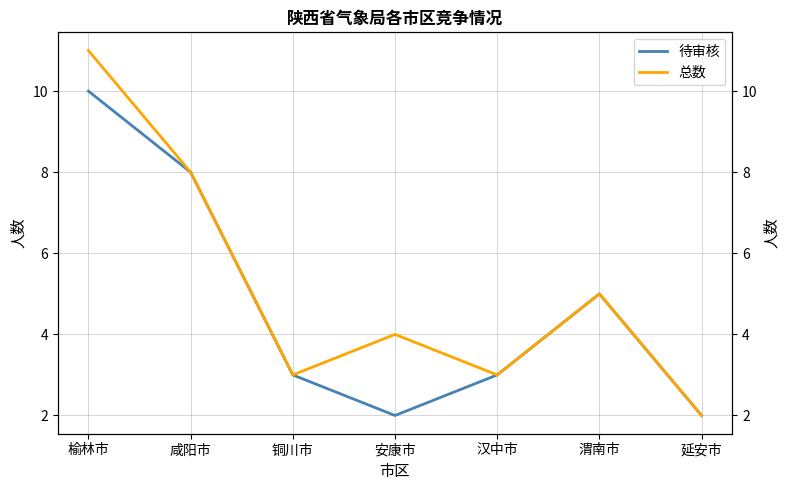

Is it true that 总数 equals 5 at 咸阳市?

False